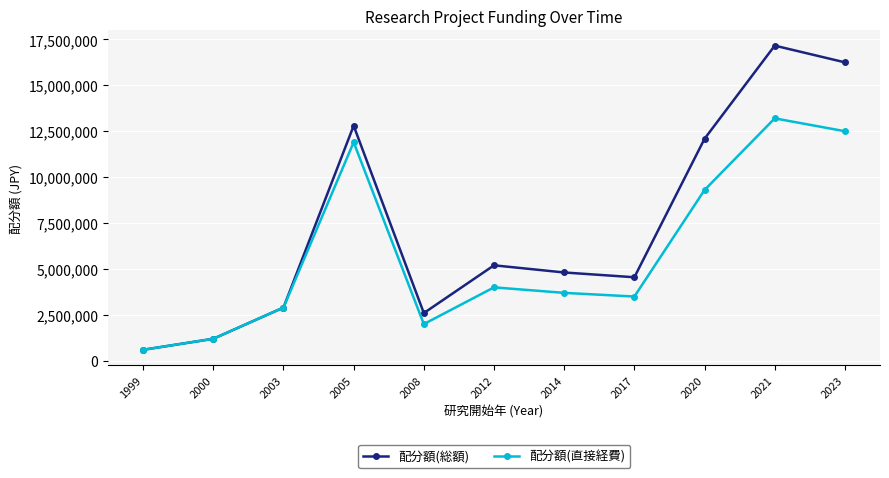

At which category does the chart reach its peak across all series?

2021